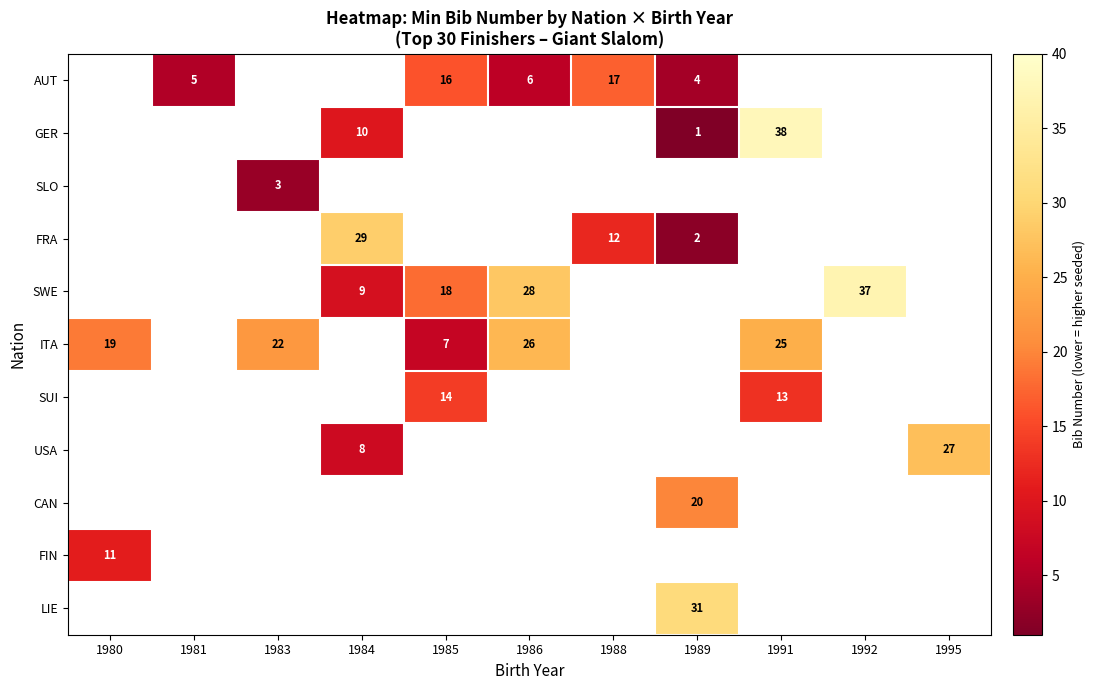

Which category has the lowest value across all series?

1989